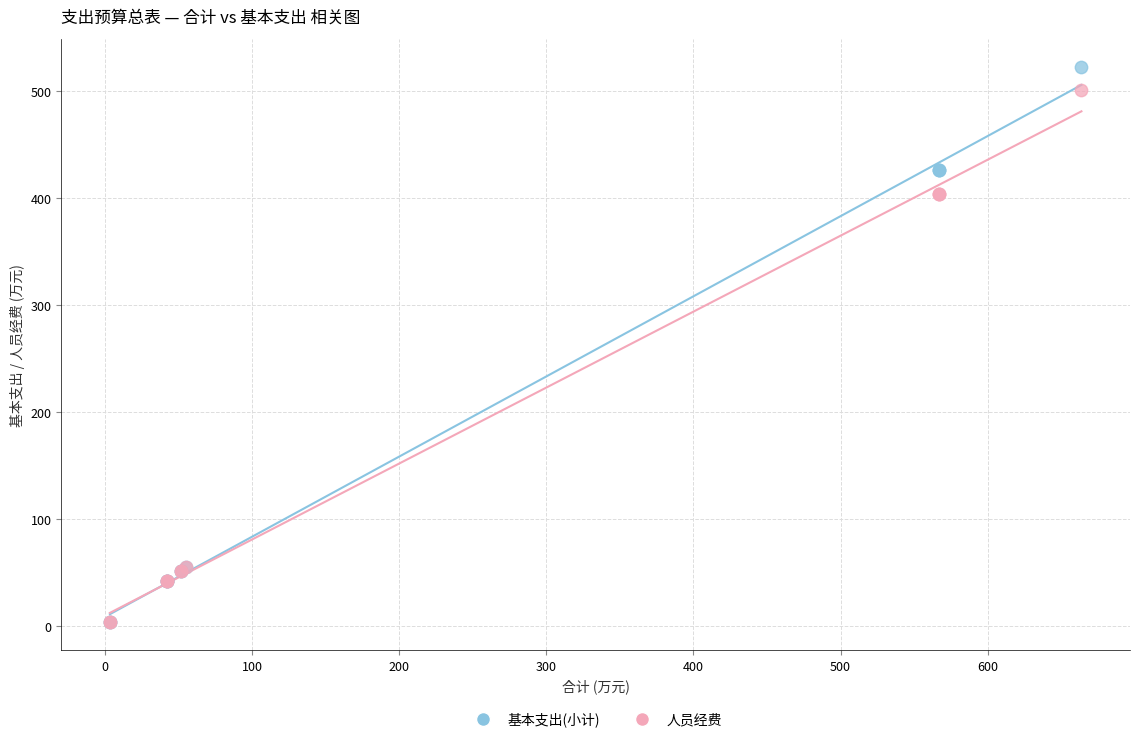

What are all the series names shown in the legend?

基本支出(小计), 人员经费